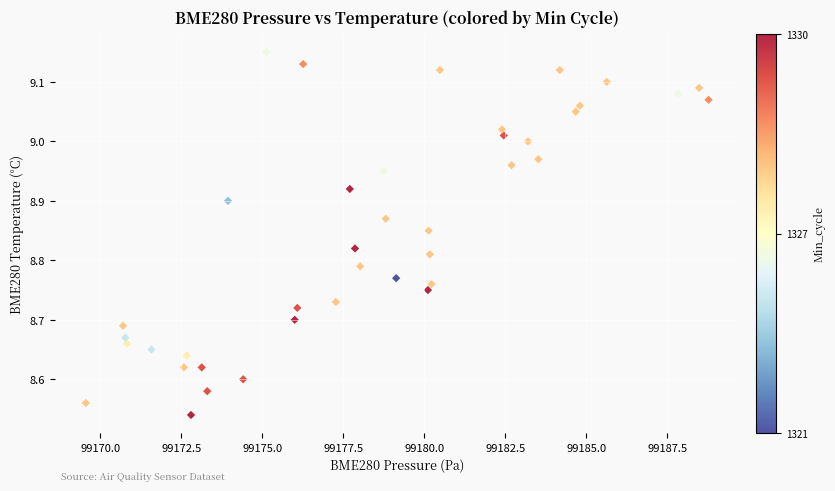

What is the range of Y values (max minus min)?

0.6